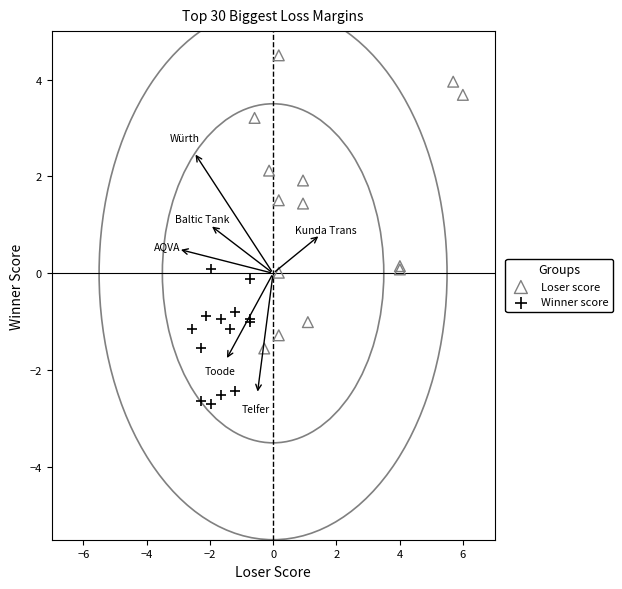

Which series reaches the maximum Y coordinate?

Loser score